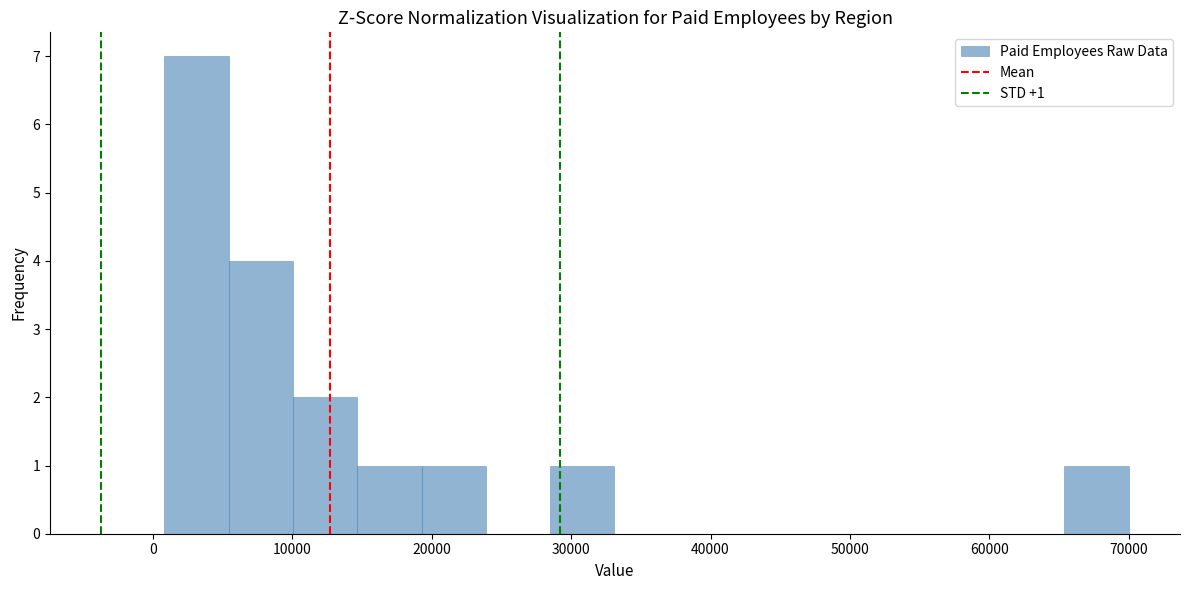

Which range on the x-axis has the tallest bar?

1000 to 5000